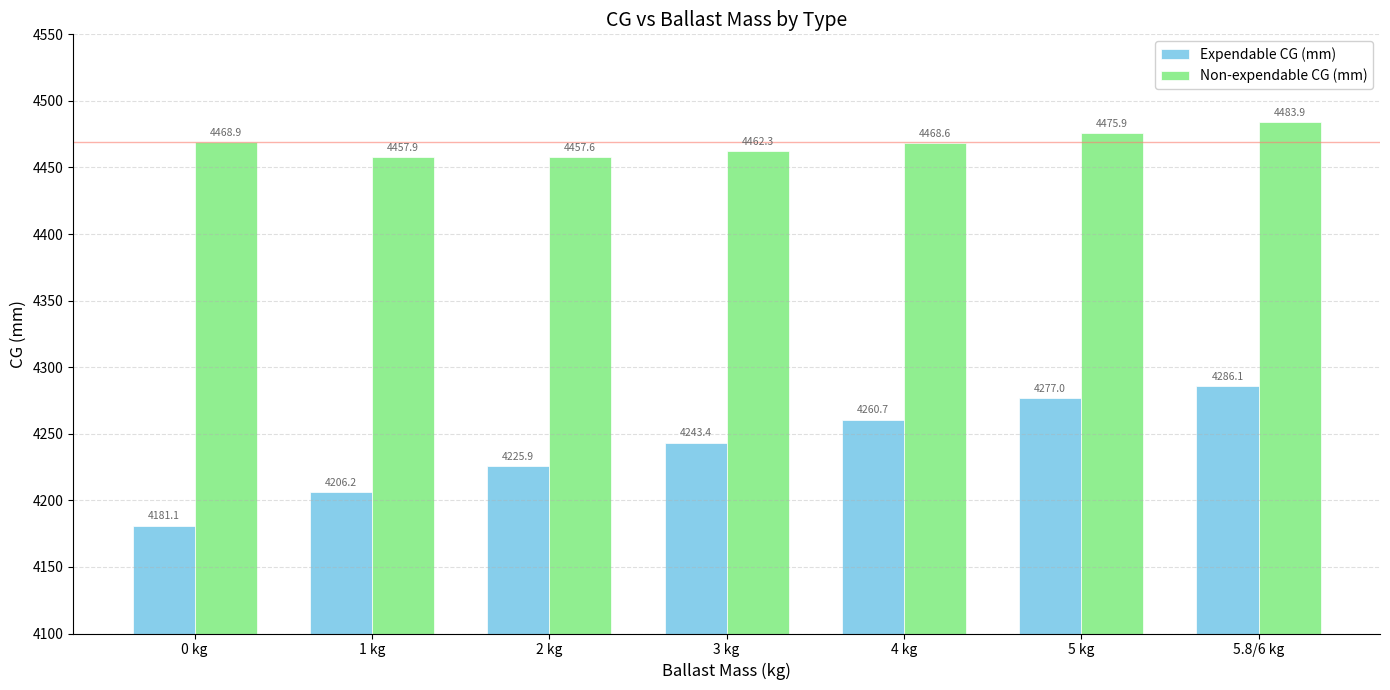

At which label does Expendable CG (mm) reach its peak?

5.8/6 kg